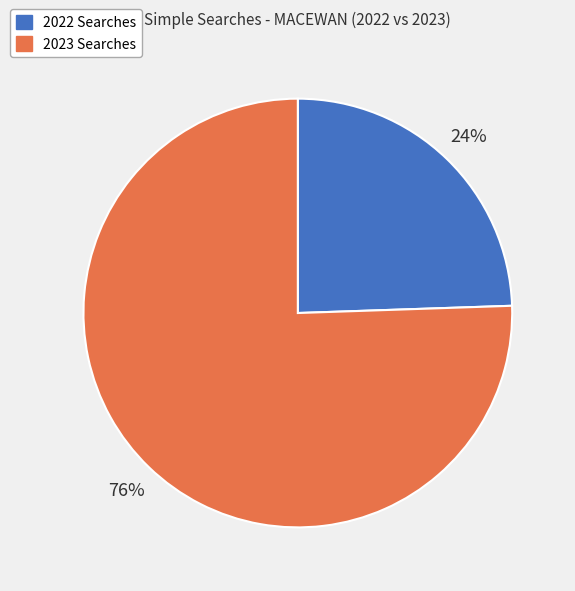

What percentage is the 2022 Searches slice, to the nearest percent?

24%